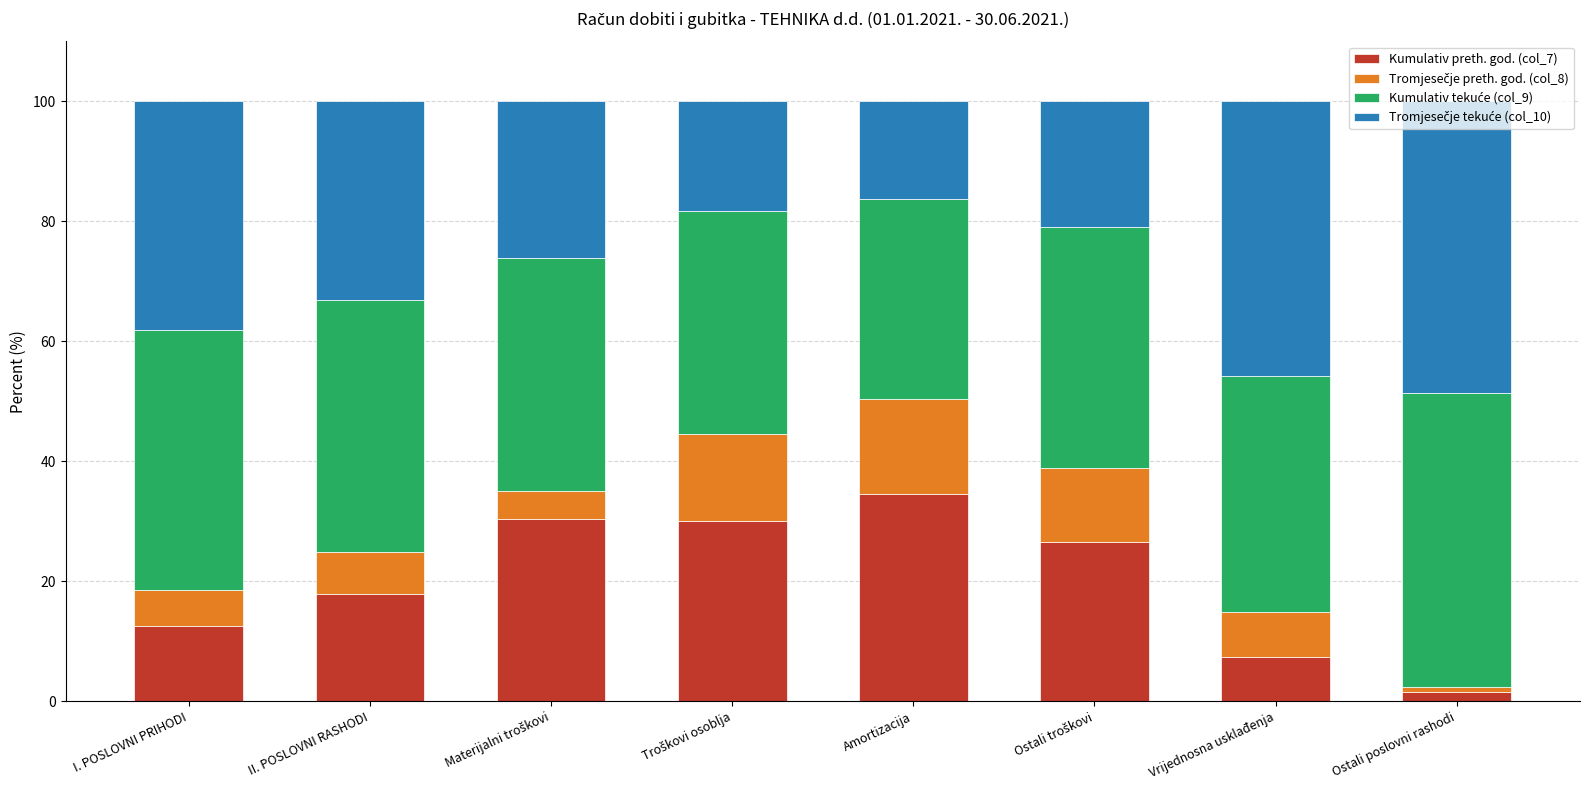

Is it true that Kumulativ preth. god. (col_7) equals 34.6 at Amortizacija?

True